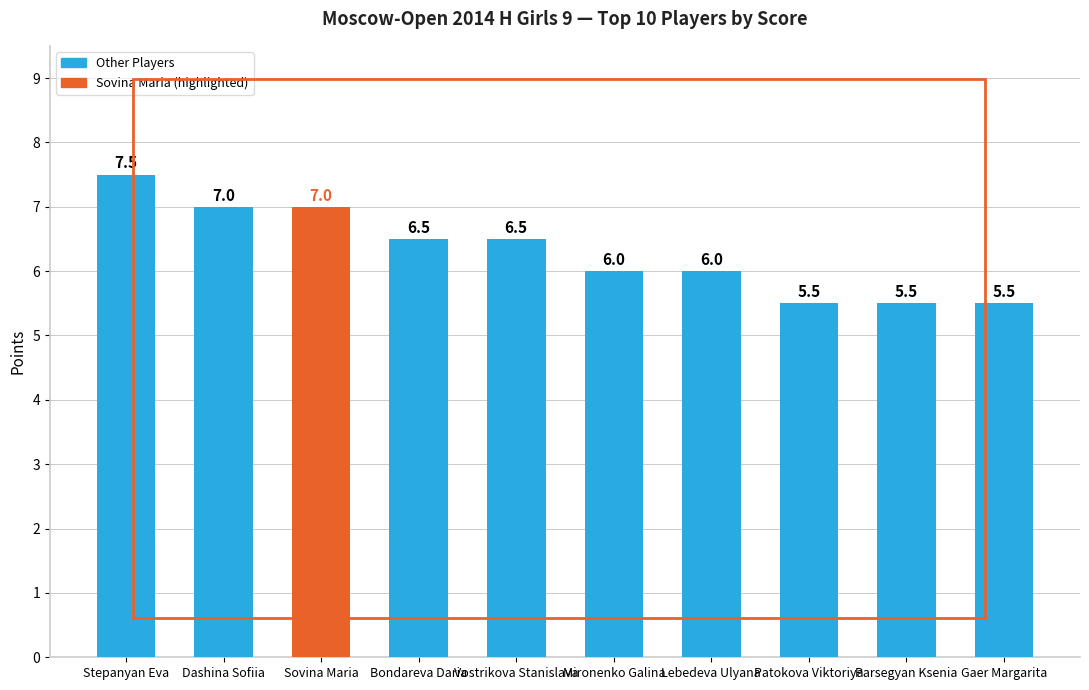

What is the difference between the values at Lebedeva Ulyana and Patokova Viktoriya?

0.5